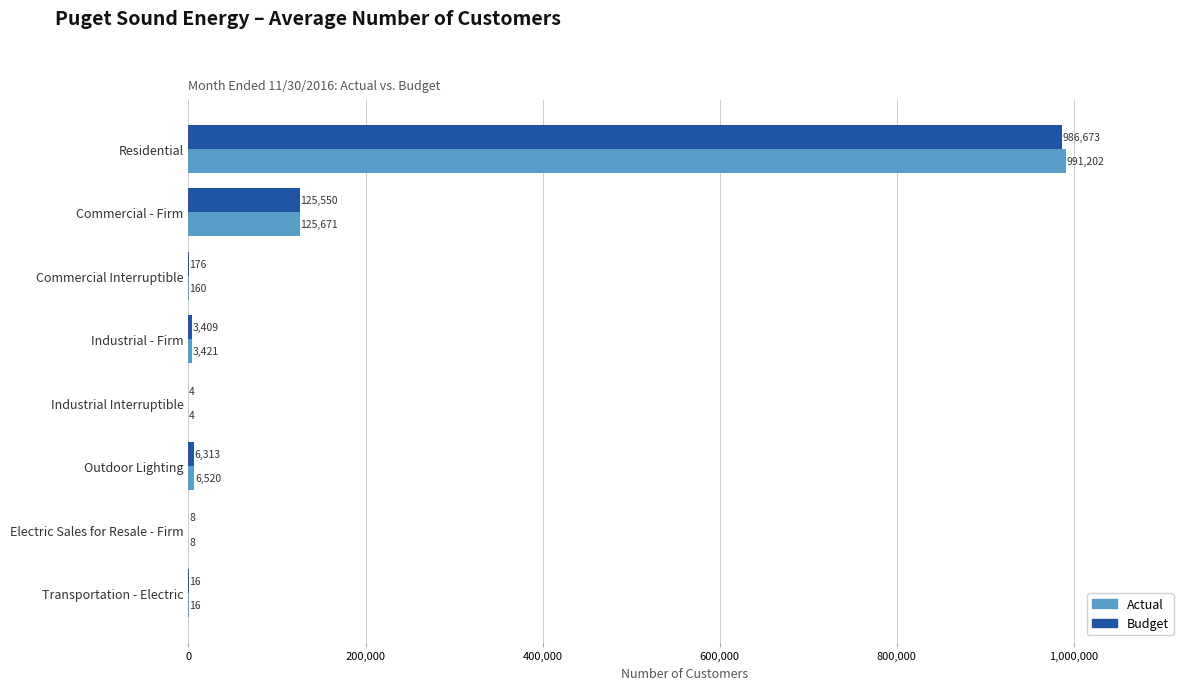

Which series changed the most between Outdoor Lighting and Transportation - Electric?

Actual